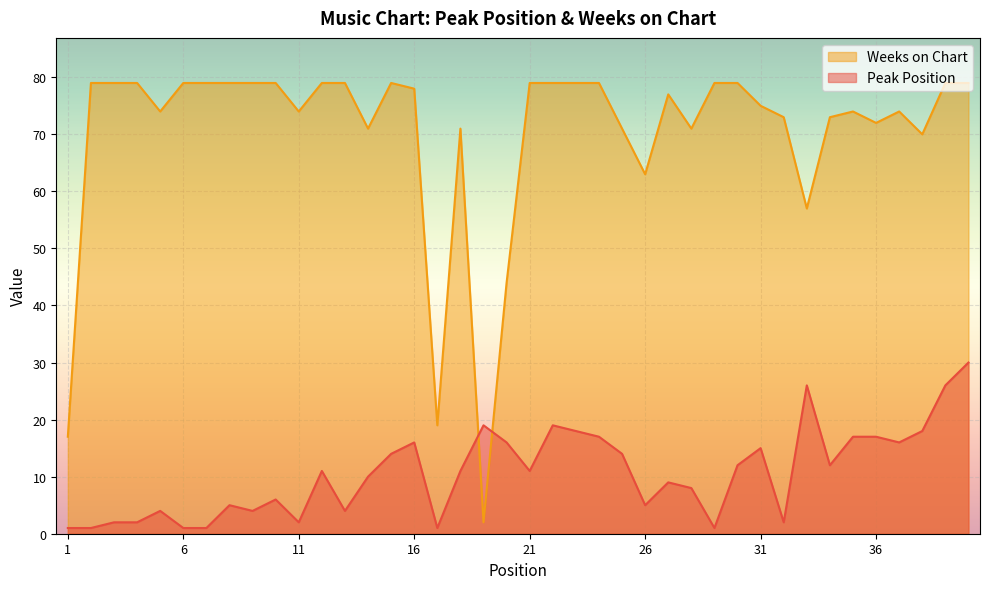

At which category is the sum across all series the highest?

40